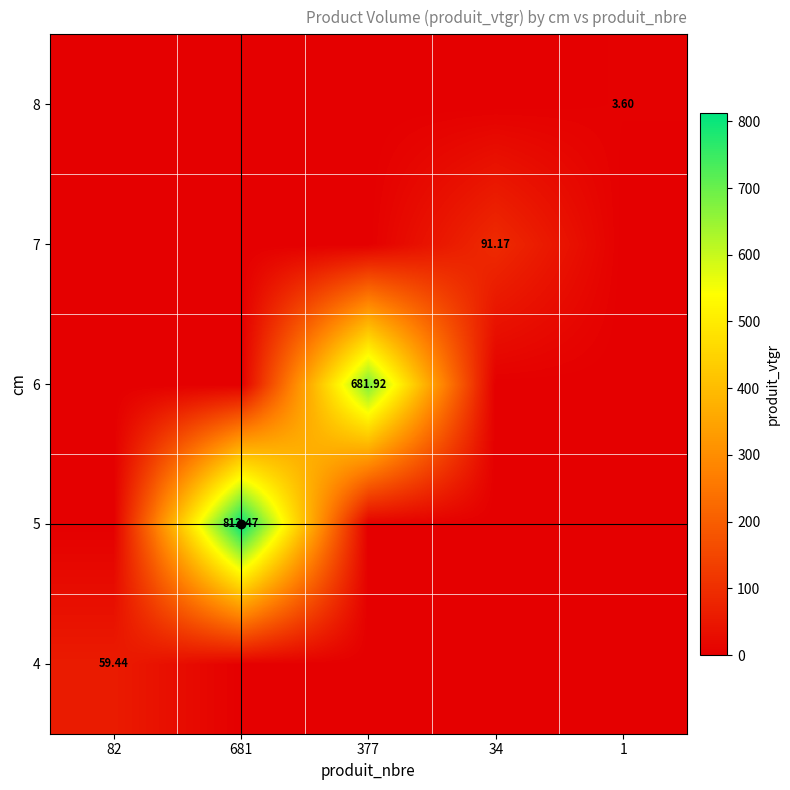

Is it true that 7 equals -42.9 at 1?

False